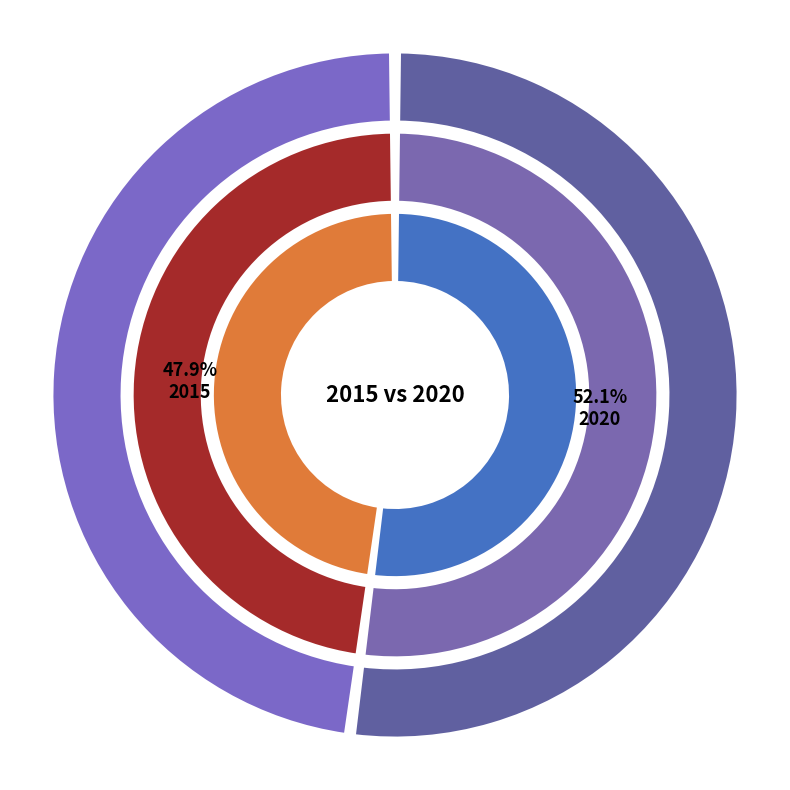

Is it true that 2020 is 66% of the pie?

False